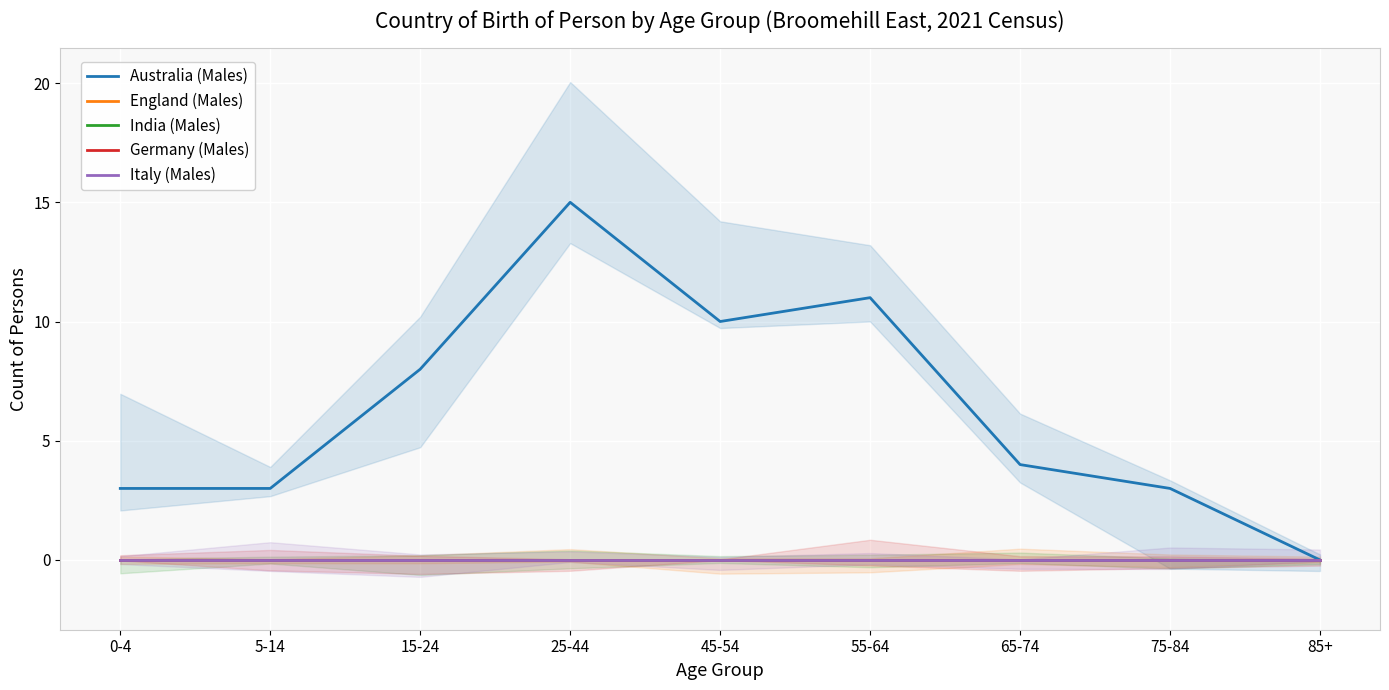

What is the maximum value for Australia (Males)?

15